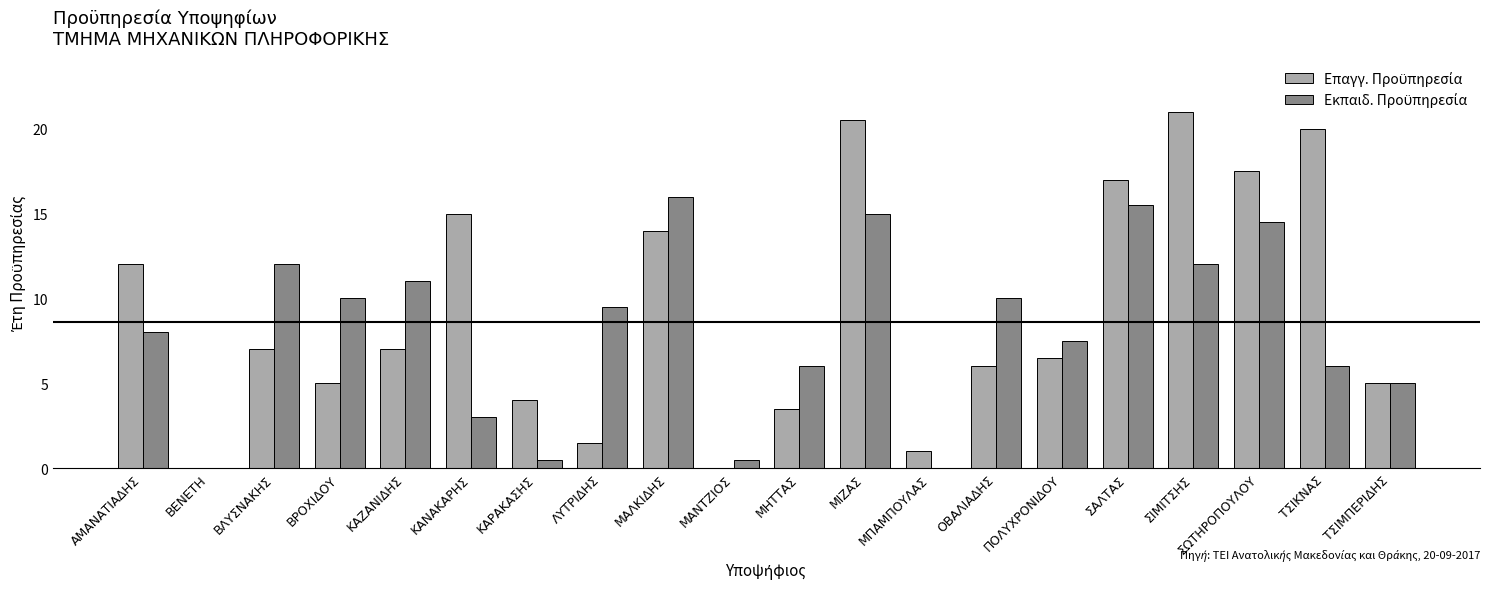

Which category has the highest value across all series?

ΣΙΜΙΤΣΗΣ